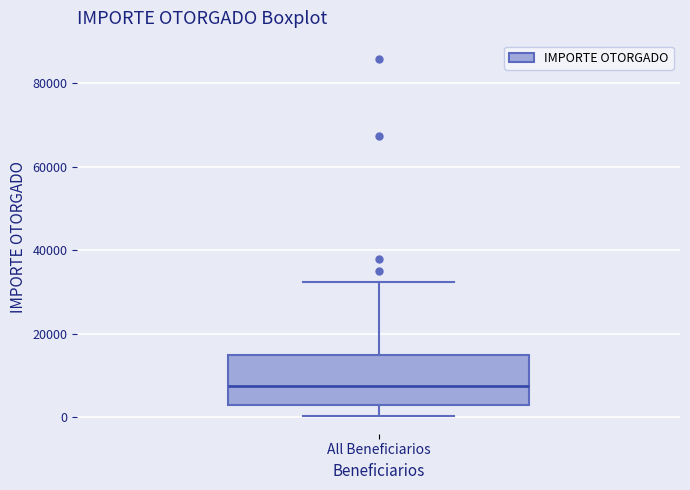

Read this box plot against the y-axis: the position of the median line, the range covered by the box, and the ends of both whiskers. The values are not printed on the chart, so give them approximately, as read against the axis.

median 8000, box 4000 to 16000, whiskers 0 to 32000